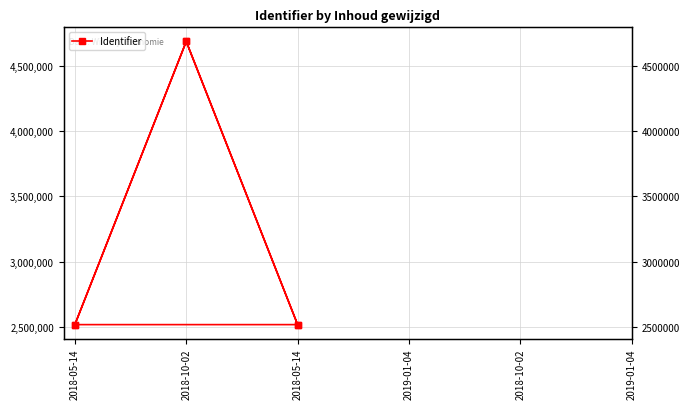

What is the value of the 5th point from the left?

4684147